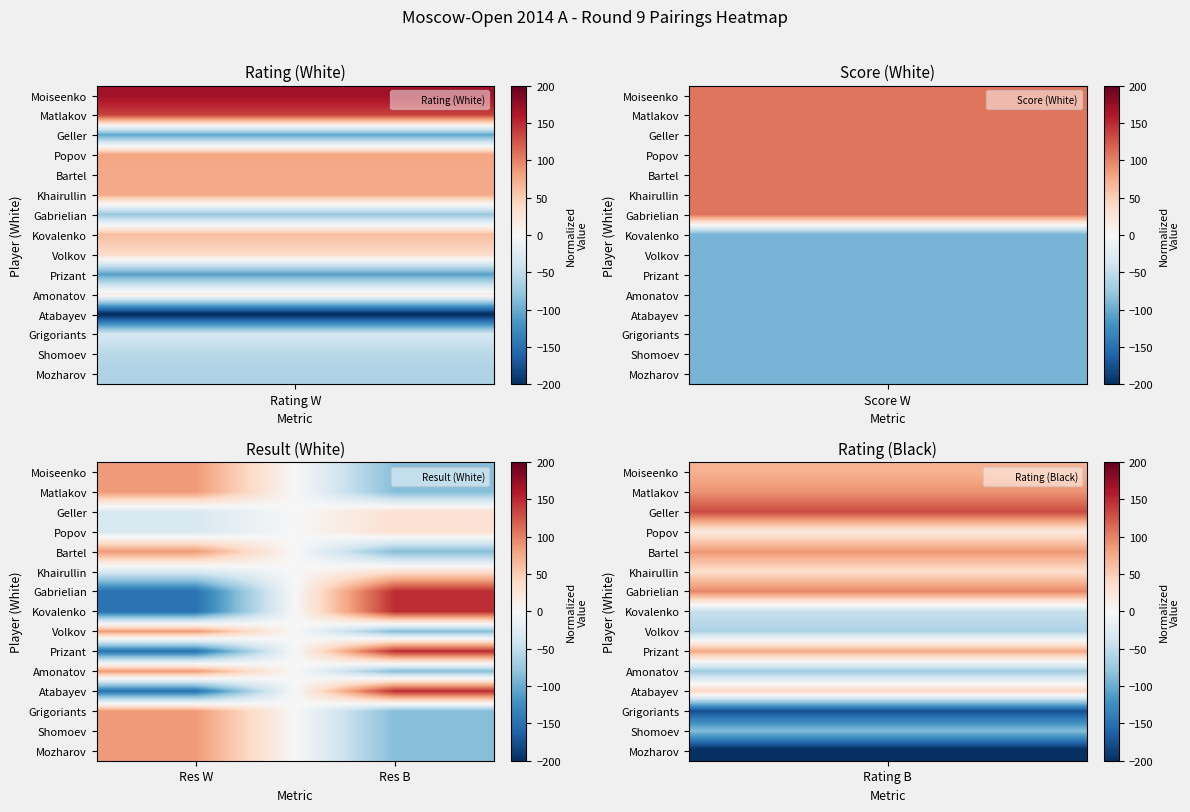

Rank the series by their maximum value, from highest to lowest.

Gabrielian, Kovalenko, Prizant, Atabayev, Moiseenko, Matlakov, Bartel, Volkov, Amonatov, Grigoriants, Shomoev, Mozharov, Geller, Popov, Khairullin